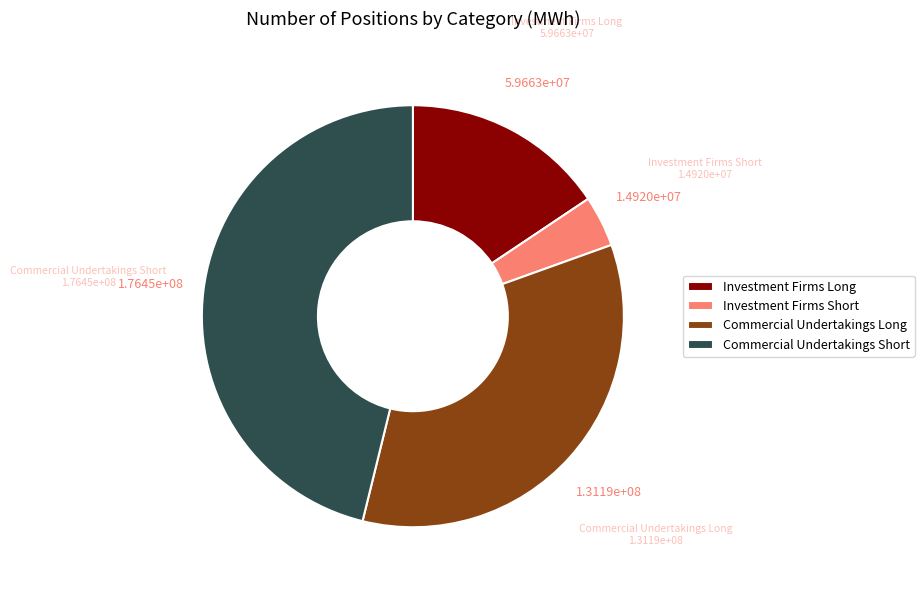

Rank the categories by value from lowest to highest.

Investment Firms Short, Investment Firms Long, Commercial Undertakings Long, Commercial Undertakings Short